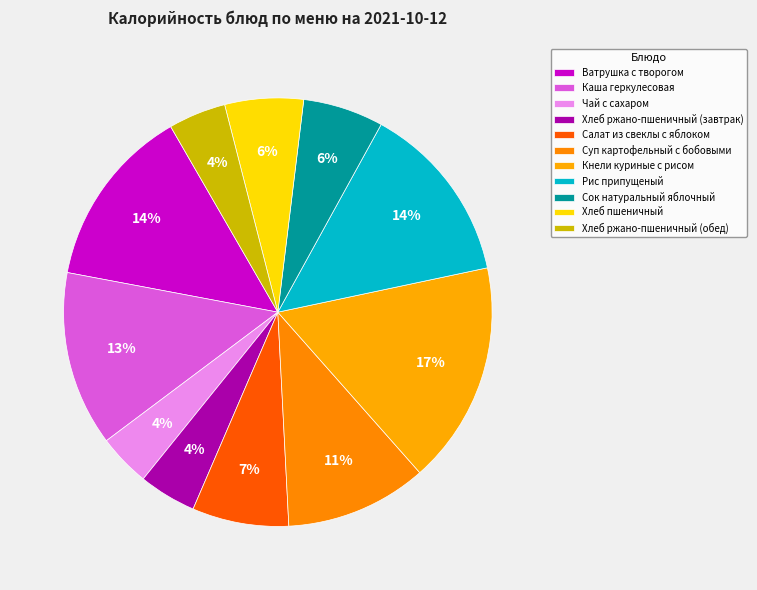

To the nearest percent, what is the average slice percentage?

9%